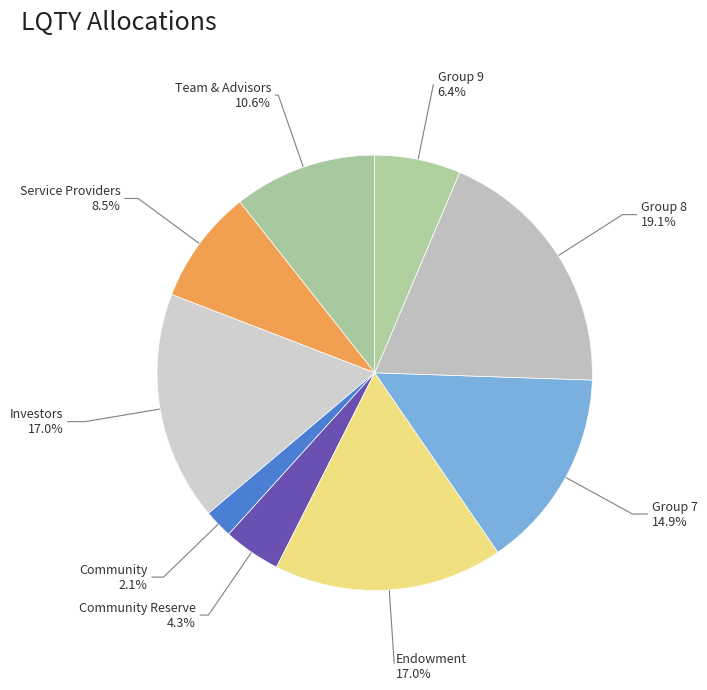

How many segments does this pie chart have?

9